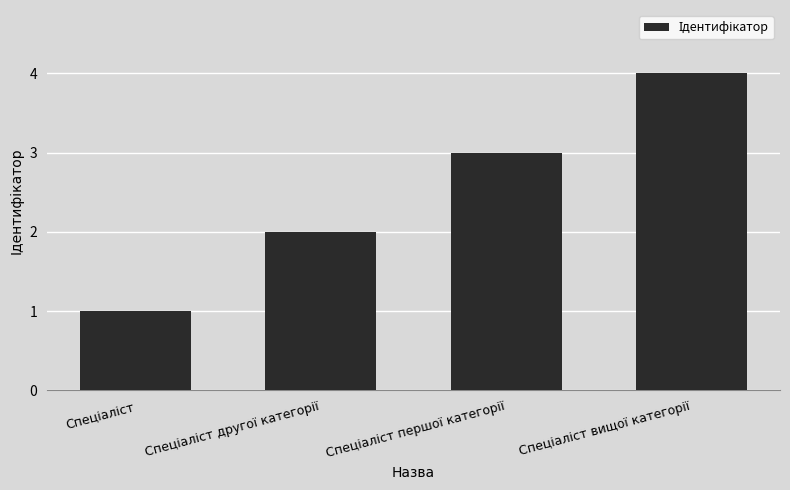

What is the greatest value displayed?

4